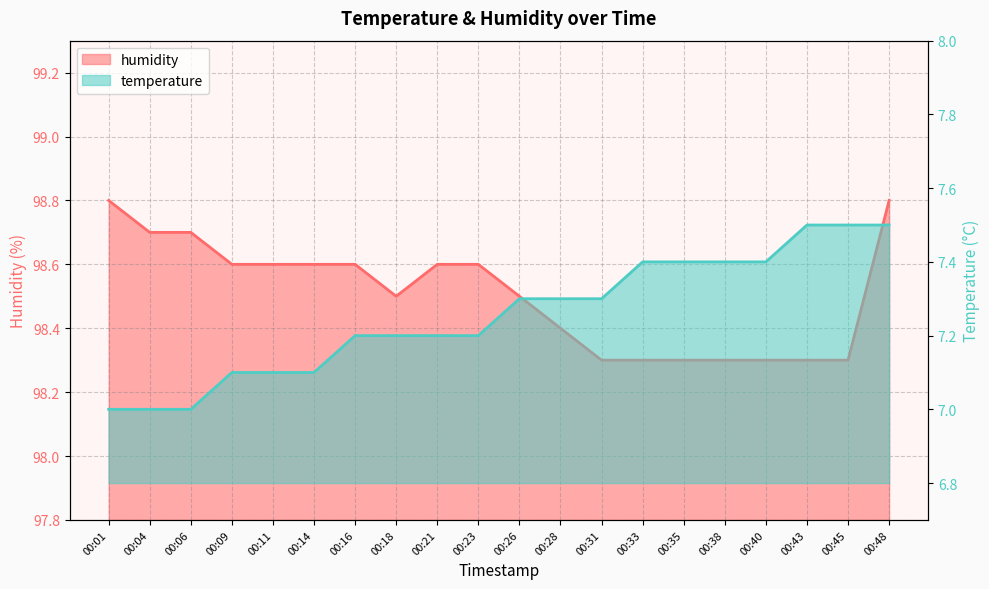

How many categories are shown in the chart?

20